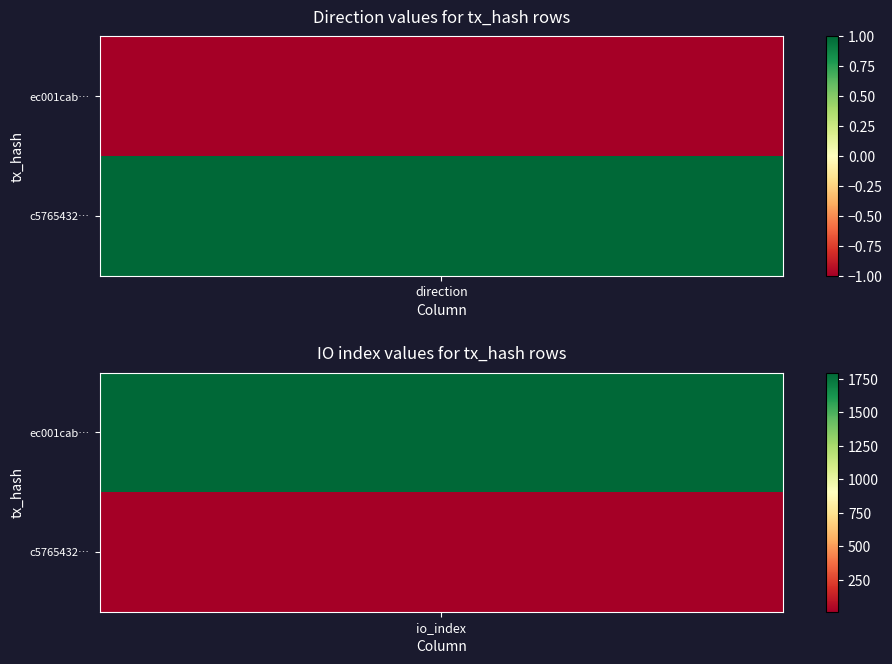

Reading right to left, extract all data points from this chart.

ec001cab1b3c8ba5575f5d774cc4f7ecc82cf43: 1=1795	0=-1
c5765432e2940f5df48942fbb598107190c6d1d: 1=12	0=1